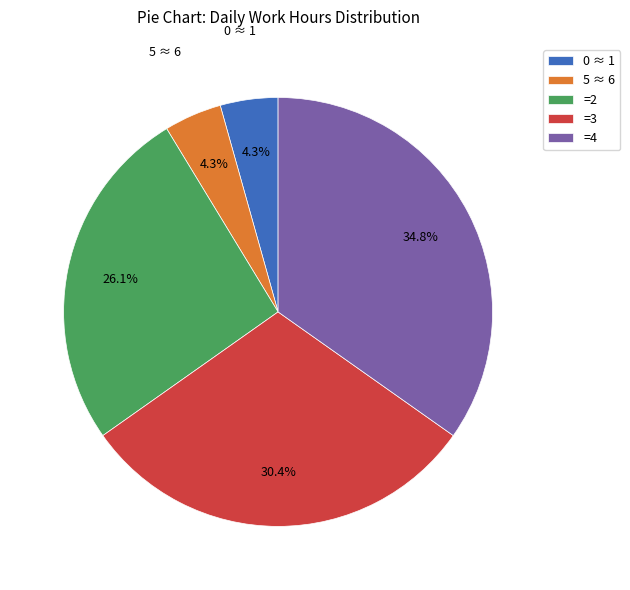

What portion of the pie excludes =3?

69.6%